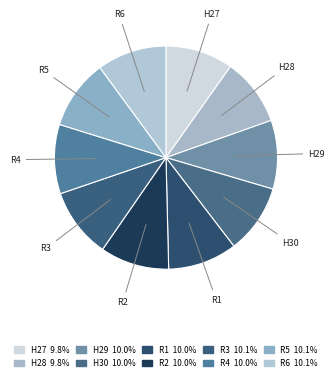

How many slices are in this pie chart?

10